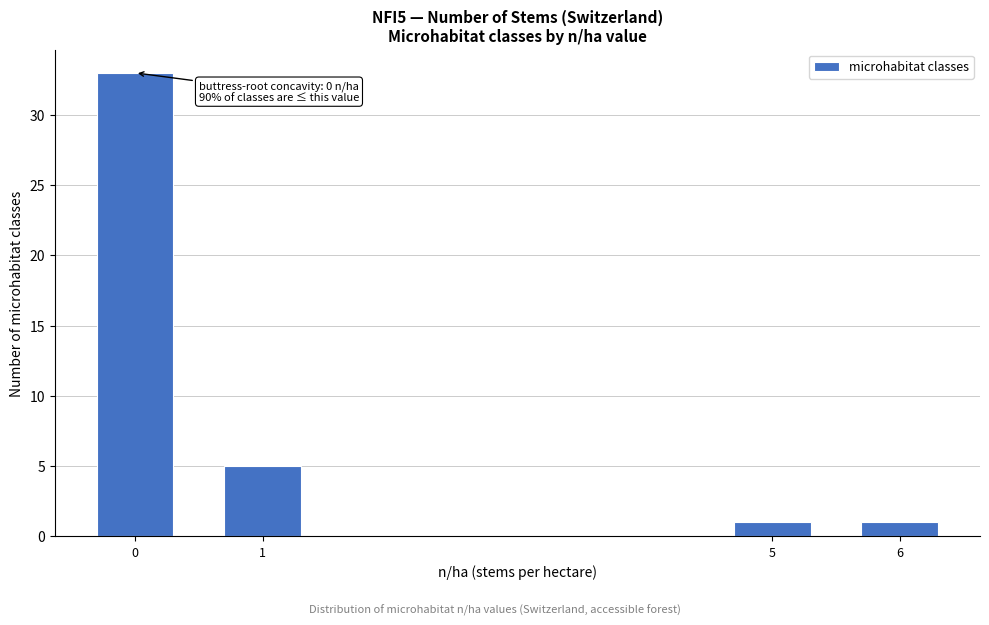

Reading left to right, list all the values displayed in this chart.

0=33	1=5	5=1	6=1